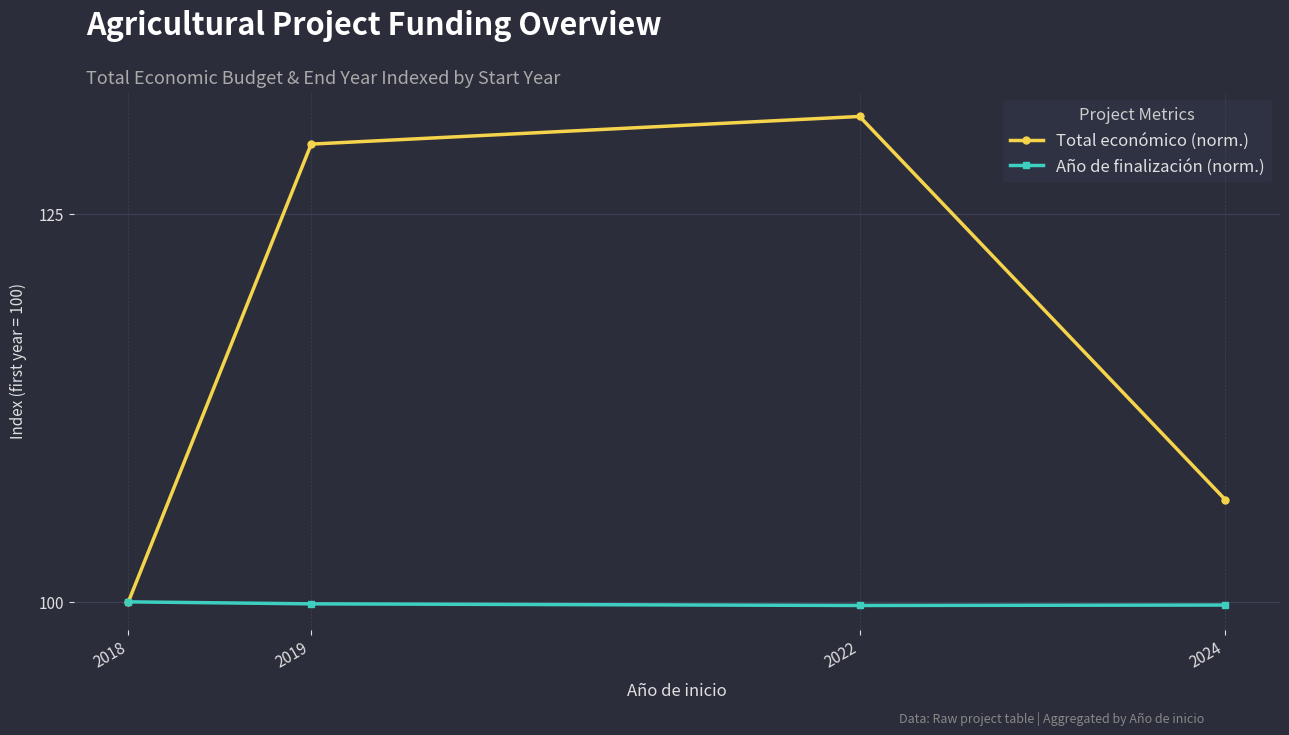

What is the maximum value for Total económico (norm.)?

131.3